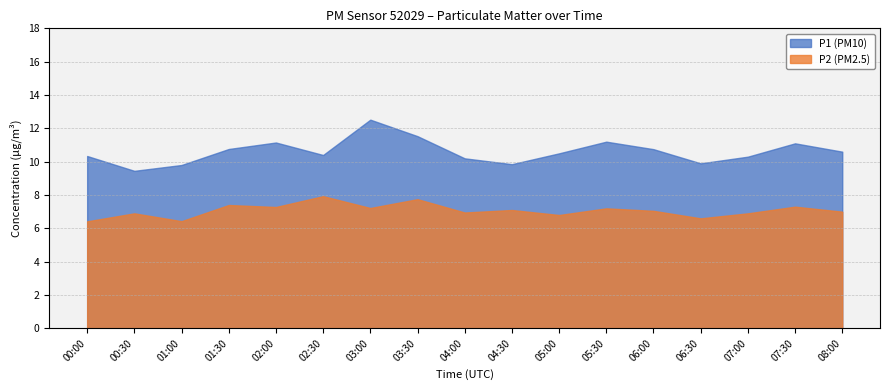

Is the value of P2 at 03:00 greater than the value of P1 at 06:00?

No